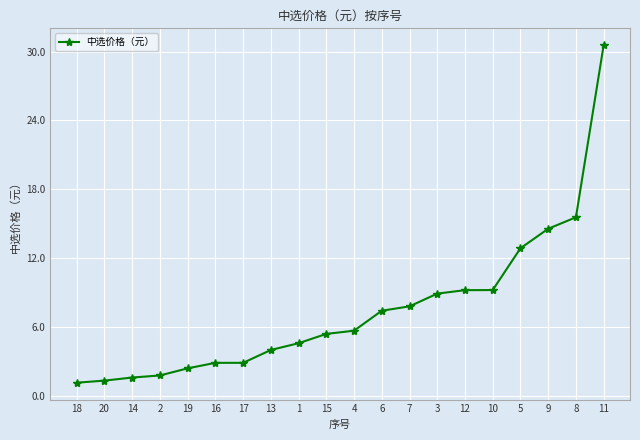

Is it true that the value at 10 is 9.2?

True